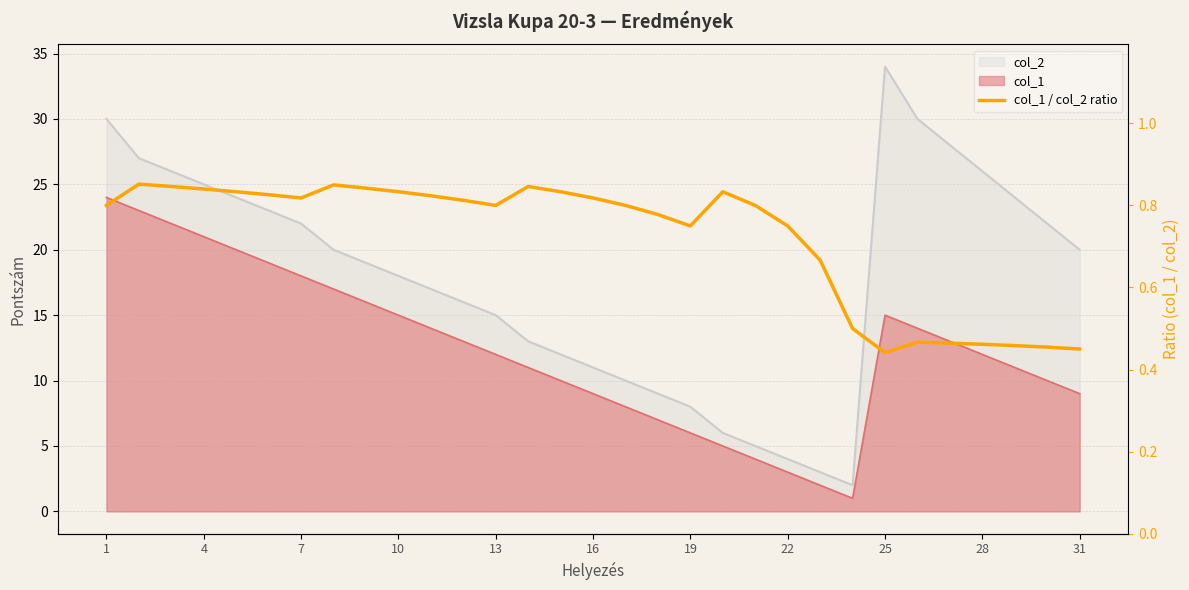

What is the value of the 5th point from the left?

0.8